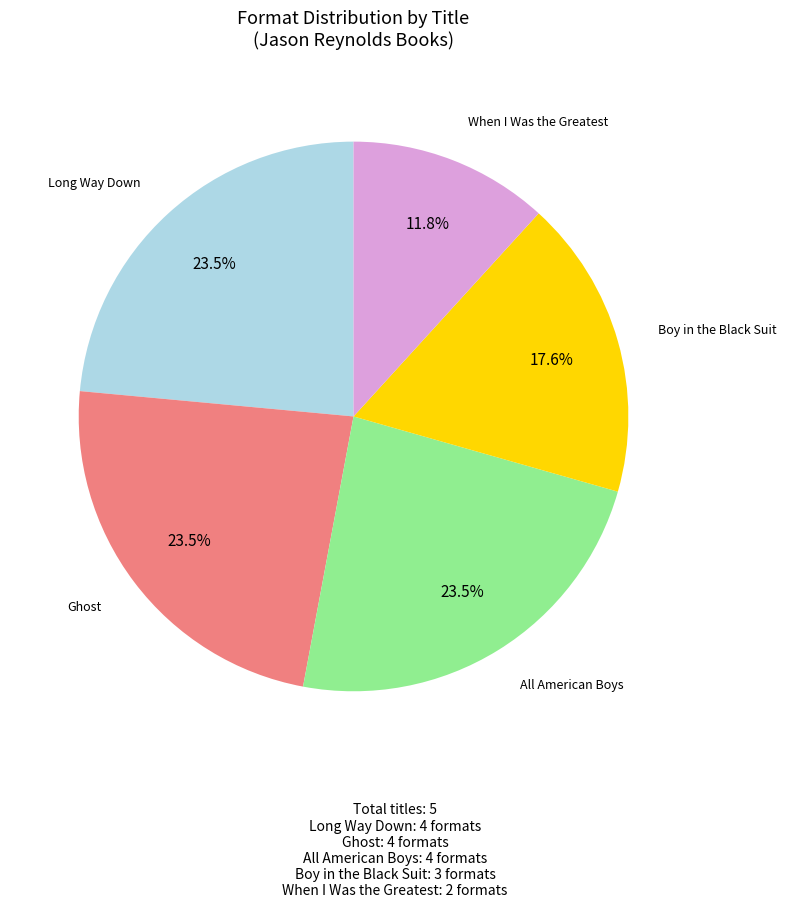

Which slice is the smallest?

When I Was the Greatest